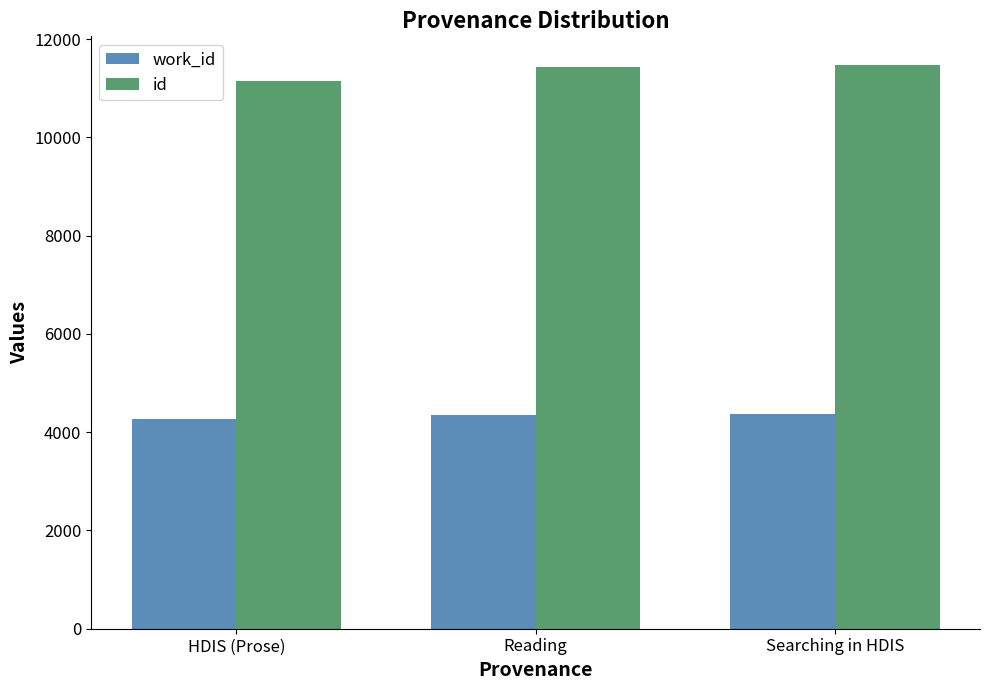

Count the id values in the range 11149 to 11482.

3